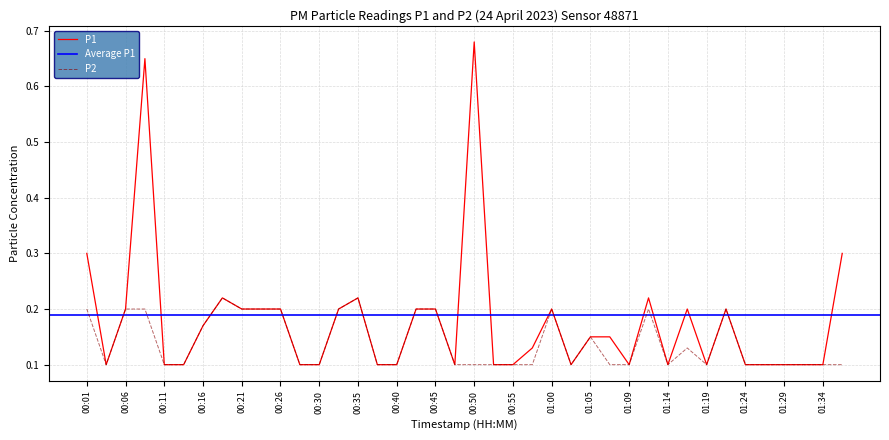

Between 00:21 and 01:36, which series saw the biggest shift?

P2